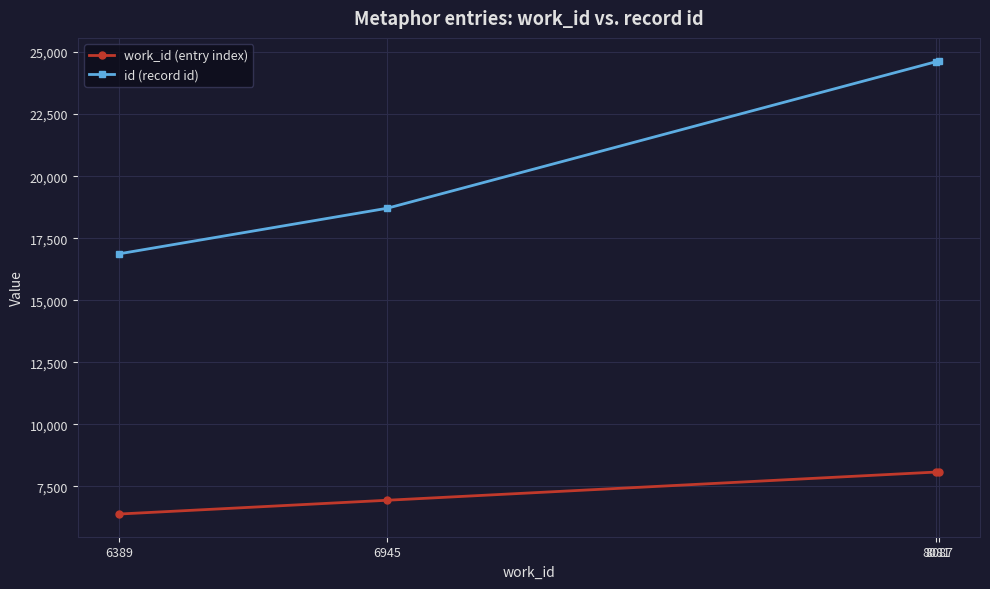

True or false: work_id (entry index) has more than 1 interior local peaks.

False